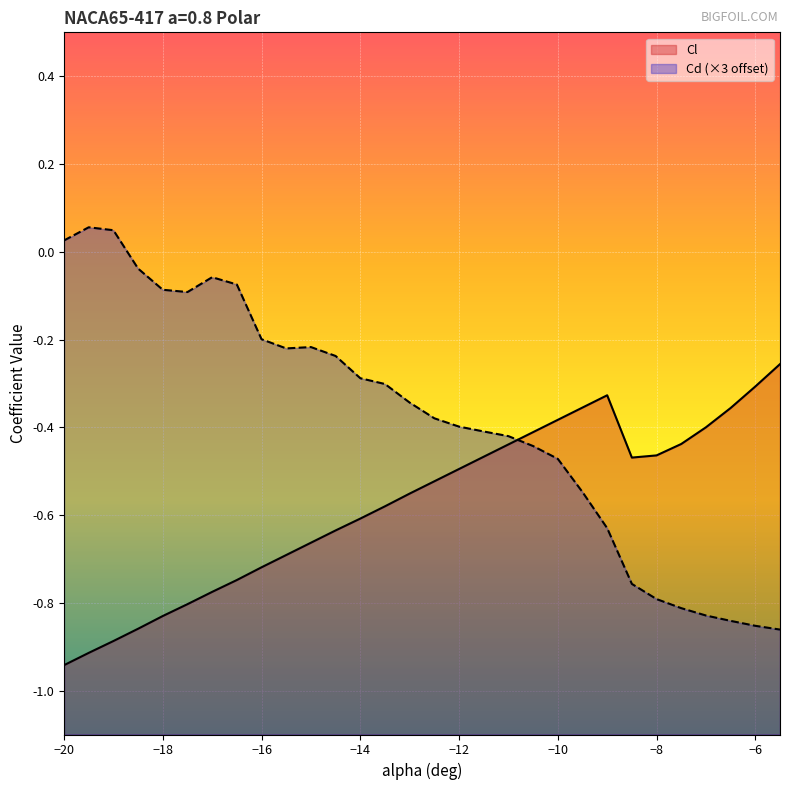

Reading left to right, what are all the values shown in this chart?

Cl: -20=-0.9	-19.5=-0.9	-19=-0.9	-18.5=-0.9	-18=-0.8	-17.5=-0.8	-17=-0.8	-16.5=-0.7	-16=-0.7	-15.5=-0.7	-15=-0.7	-14.5=-0.6	-14=-0.6	-13.5=-0.6	-13=-0.6	-12.5=-0.5	-12=-0.5	-11.5=-0.5	-11=-0.4	-10.5=-0.4	-10=-0.4	-9.5=-0.4	-9=-0.3	-8.5=-0.5	-8=-0.5	-7.5=-0.4	-7=-0.4	-6.5=-0.4	-6=-0.3	-5.5=-0.3
Cd: -20=0.0	-19.5=0.1	-19=0.0	-18.5=-0.0	-18=-0.1	-17.5=-0.1	-17=-0.1	-16.5=-0.1	-16=-0.2	-15.5=-0.2	-15=-0.2	-14.5=-0.2	-14=-0.3	-13.5=-0.3	-13=-0.3	-12.5=-0.4	-12=-0.4	-11.5=-0.4	-11=-0.4	-10.5=-0.4	-10=-0.5	-9.5=-0.5	-9=-0.6	-8.5=-0.8	-8=-0.8	-7.5=-0.8	-7=-0.8	-6.5=-0.8	-6=-0.9	-5.5=-0.9